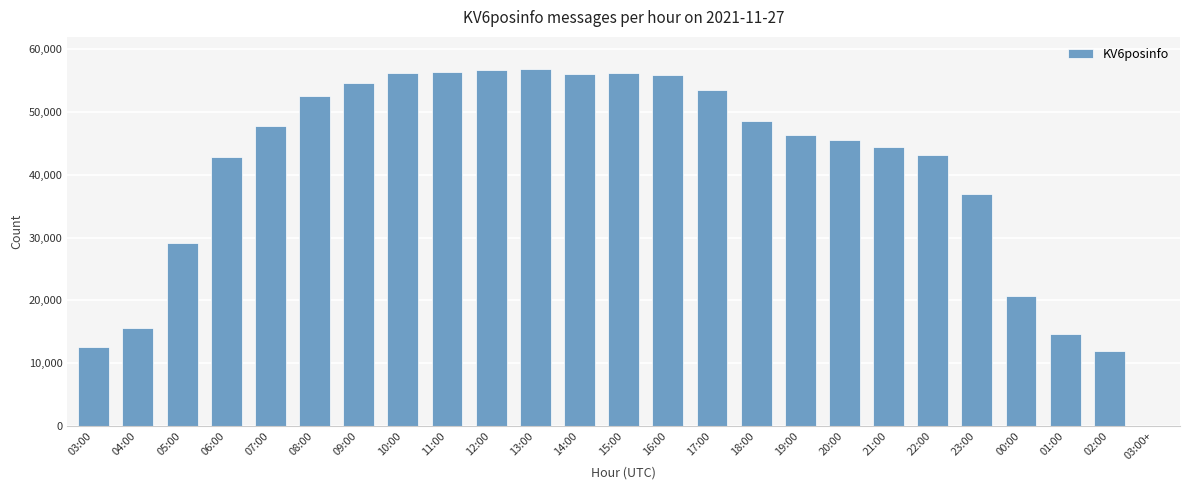

Where is the data nearest to the value 28479?

05:00